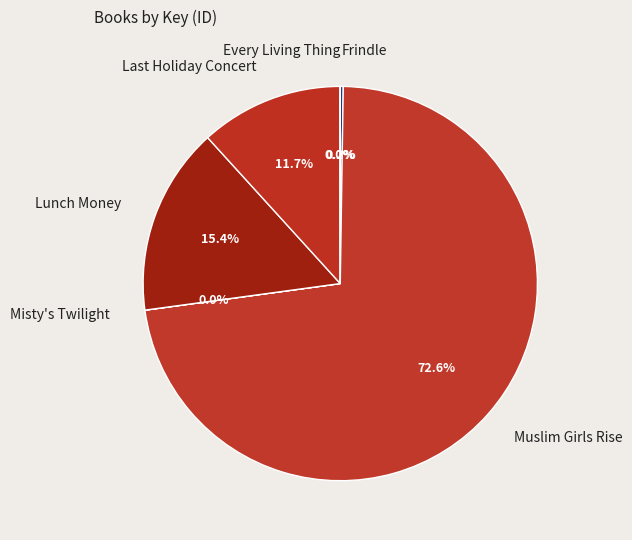

True or false: Lunch Money accounts for 15% of the total.

True